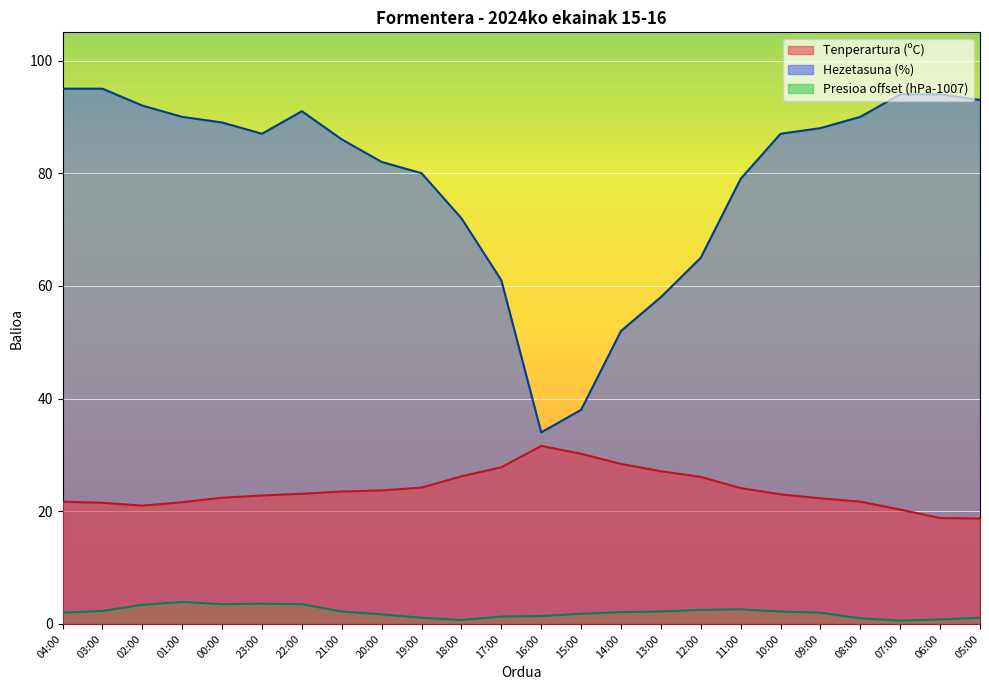

Reading right to left, what are all the values shown in this chart?

Tenperartura (ºC): 05:00=18.7	06:00=18.8	07:00=20.3	08:00=21.7	09:00=22.3	10:00=23.0	11:00=24.1	12:00=26.1	13:00=27.1	14:00=28.4	15:00=30.2	16:00=31.6	17:00=27.8	18:00=26.2	19:00=24.2	20:00=23.7	21:00=23.5	22:00=23.1	23:00=22.8	00:00=22.4	01:00=21.6	02:00=21.0	03:00=21.5	04:00=21.7
Hezetasuna (%): 05:00=93.0	06:00=94.0	07:00=94.0	08:00=90.0	09:00=88.0	10:00=87.0	11:00=79.0	12:00=65.0	13:00=58.0	14:00=52.0	15:00=38.0	16:00=34.0	17:00=61.0	18:00=72.0	19:00=80.0	20:00=82.0	21:00=86.0	22:00=91.0	23:00=87.0	00:00=89.0	01:00=90.0	02:00=92.0	03:00=95.0	04:00=95.0
Presioa (hPa): 05:00=1.1	06:00=0.8	07:00=0.6	08:00=1.0	09:00=2.0	10:00=2.2	11:00=2.6	12:00=2.5	13:00=2.2	14:00=2.1	15:00=1.8	16:00=1.4	17:00=1.3	18:00=0.7	19:00=1.1	20:00=1.7	21:00=2.2	22:00=3.5	23:00=3.6	00:00=3.5	01:00=3.9	02:00=3.4	03:00=2.3	04:00=2.0